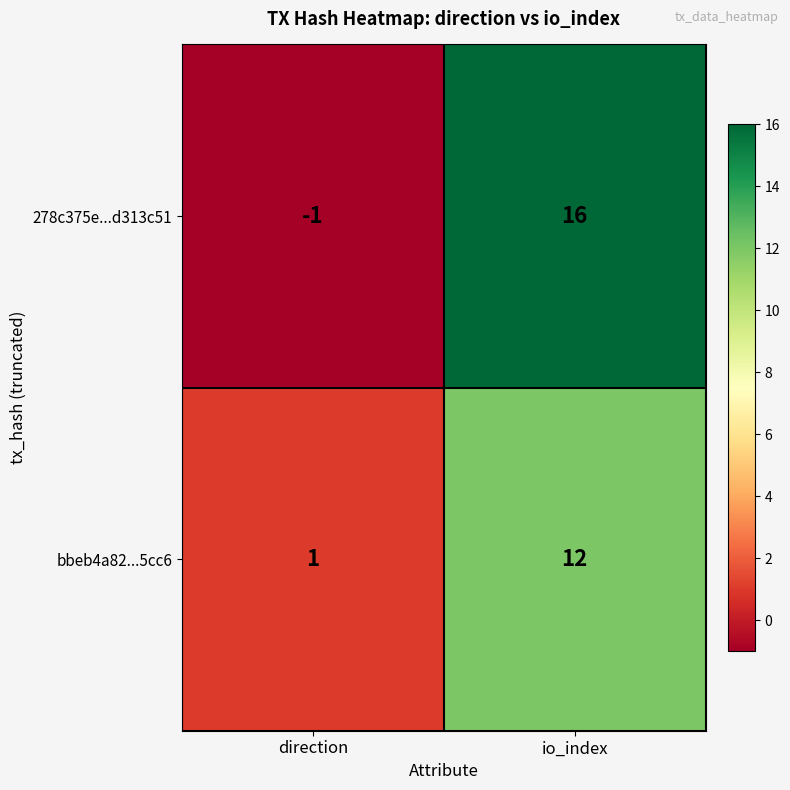

What is the minimum value shown in the chart?

-1